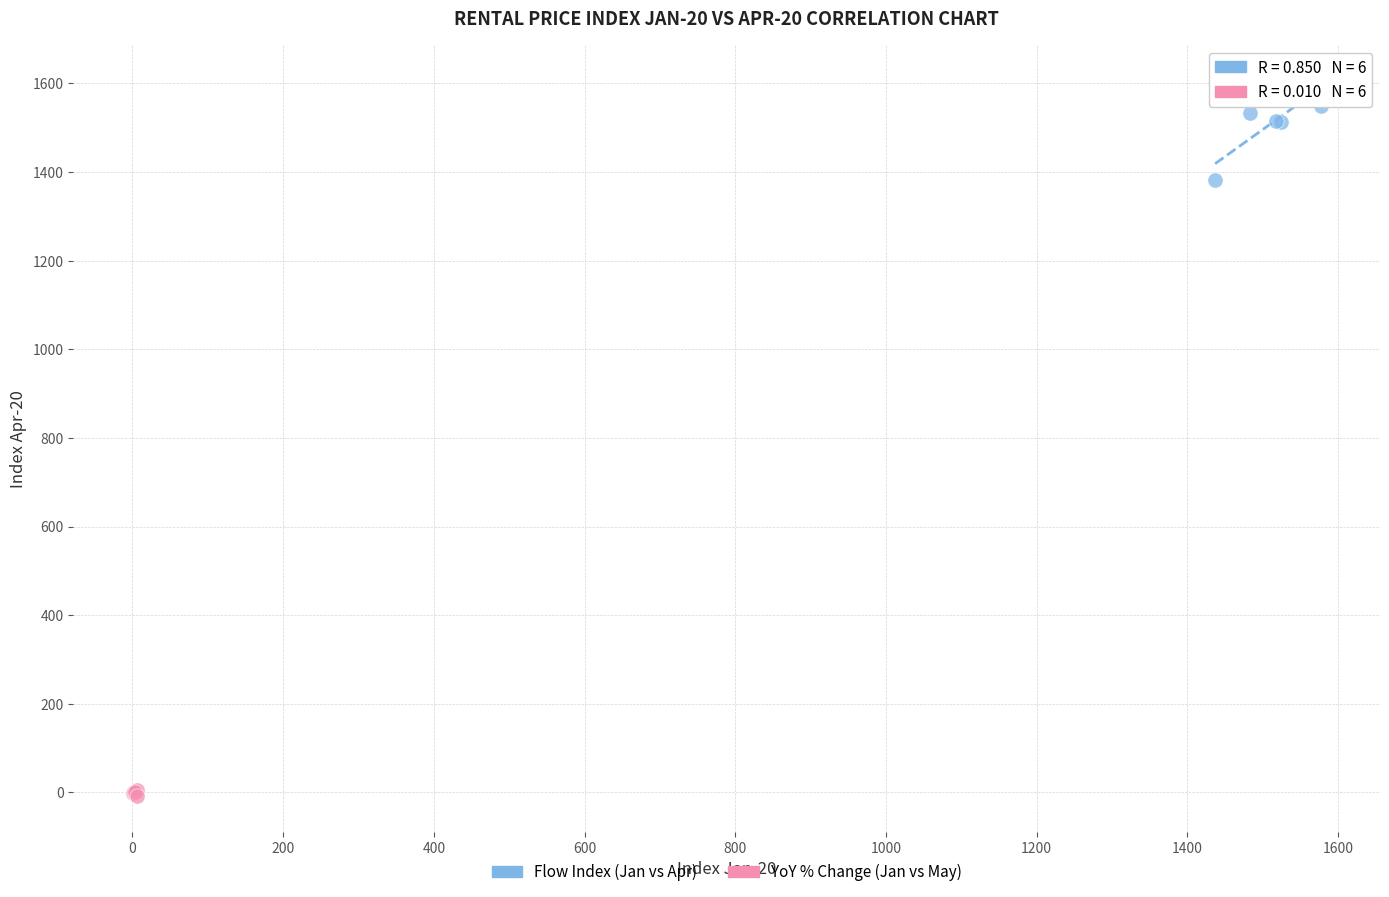

Which series contains the highest Y value?

Flow Index (Jan vs Apr)